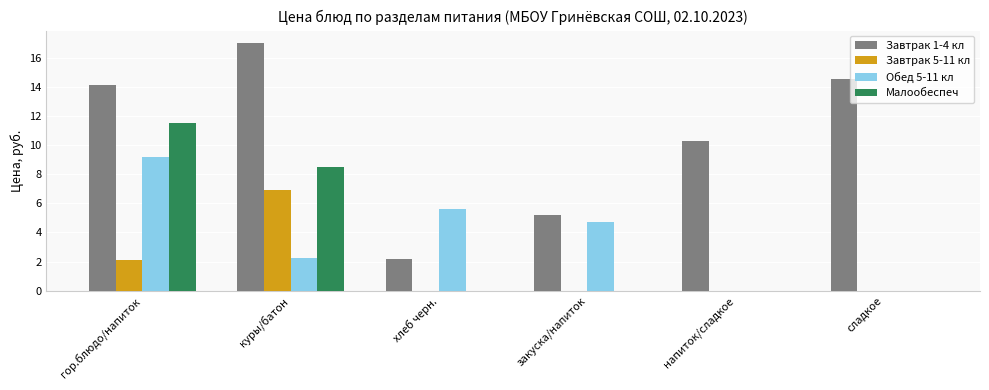

What is the sum of the Завтрак 5-11 кл values at гор.блюдо/напиток and куры/батон?

9.0